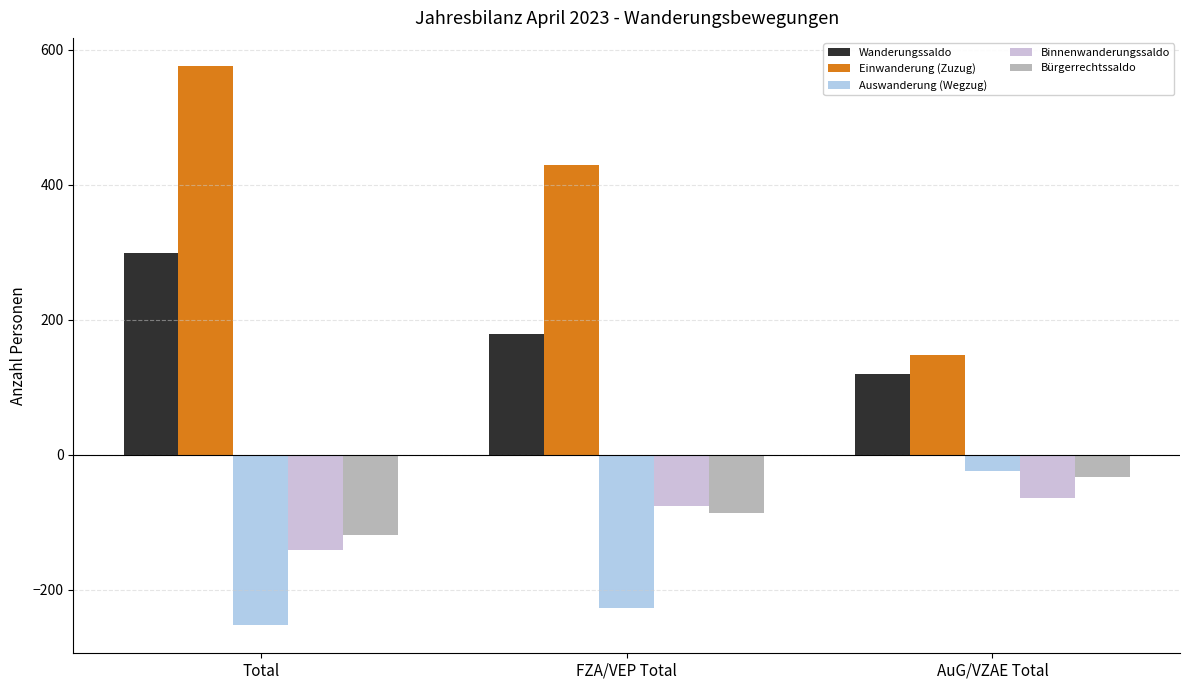

What is the label of the 2nd bar from the right?

FZA/VEP Total